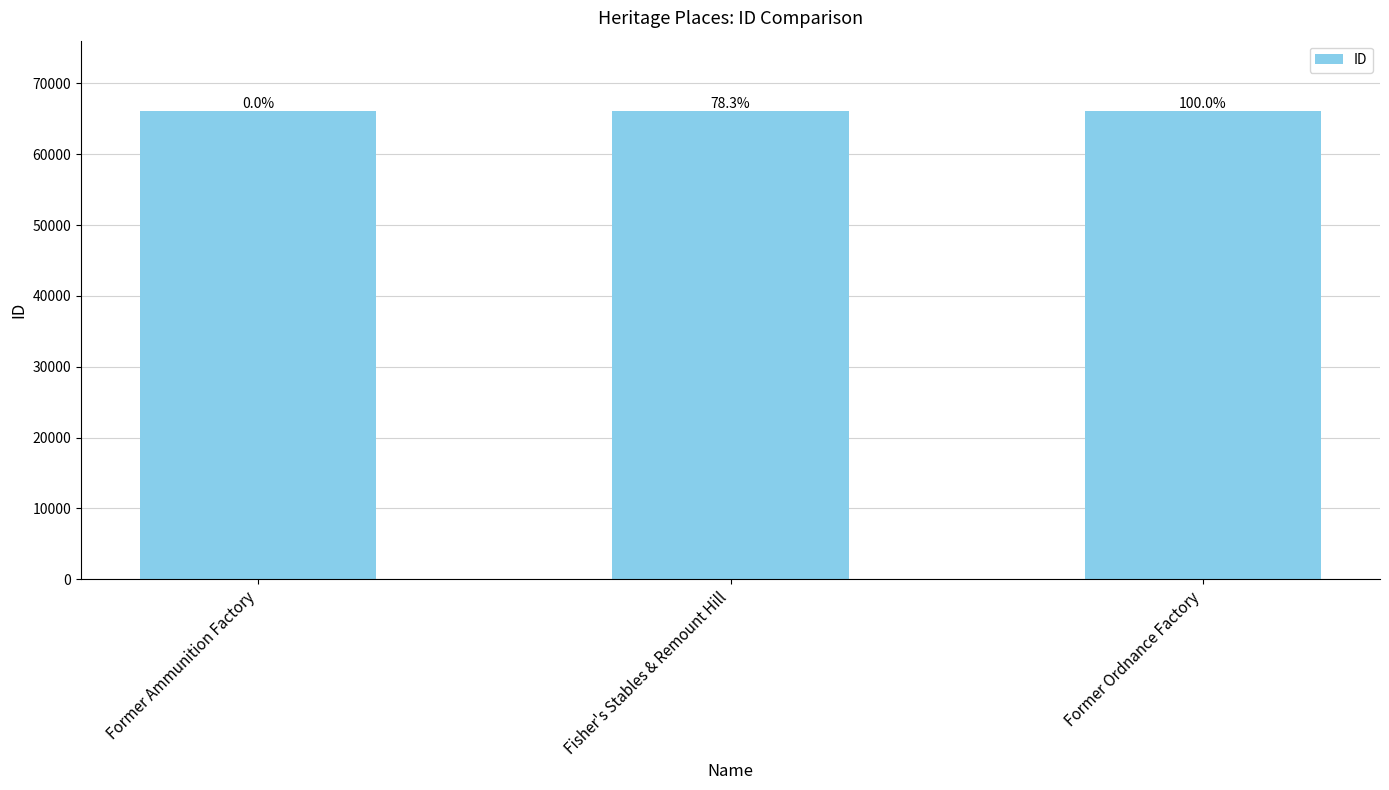

What is the average value?

66099